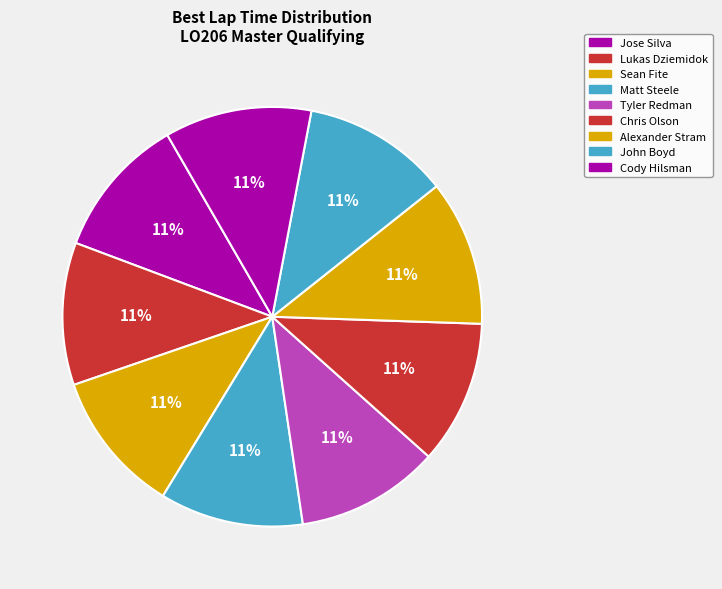

Does Matt Steele represent more than half of the total?

No